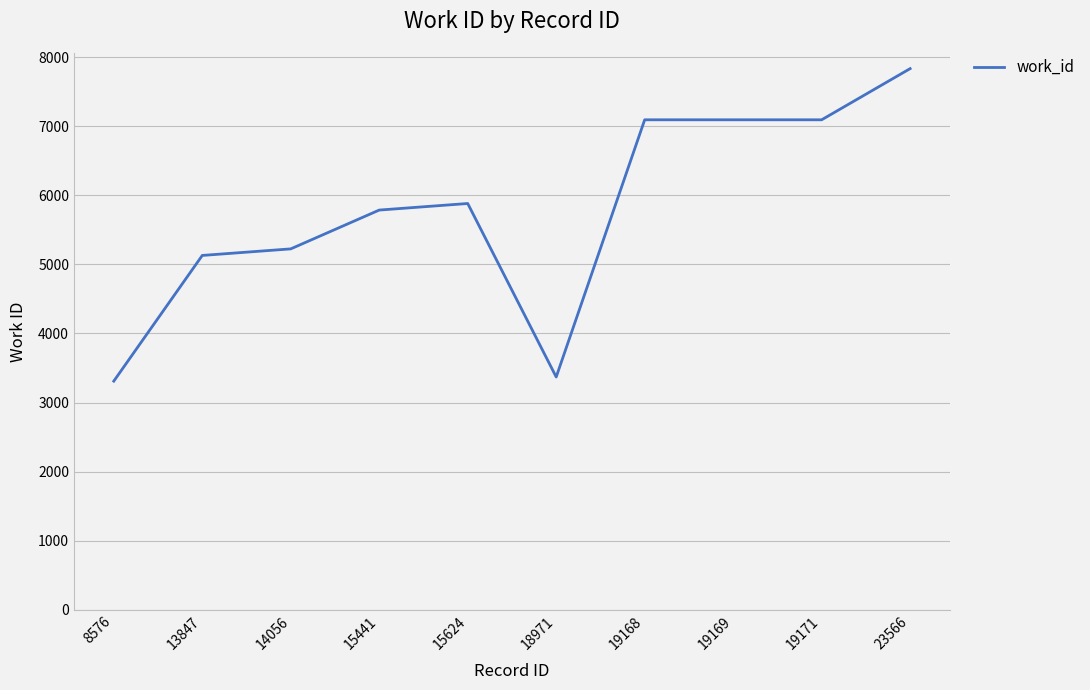

Is it true that the value at 8576 is 3310?

True